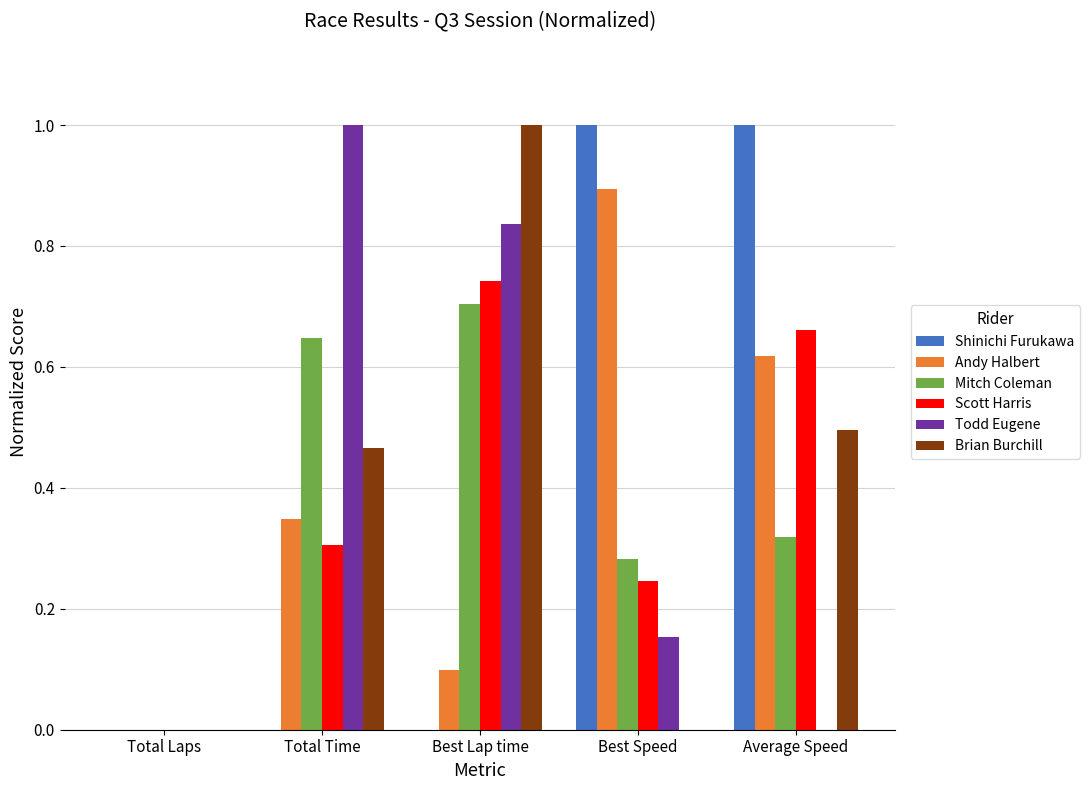

Count the number of data series in this chart.

6